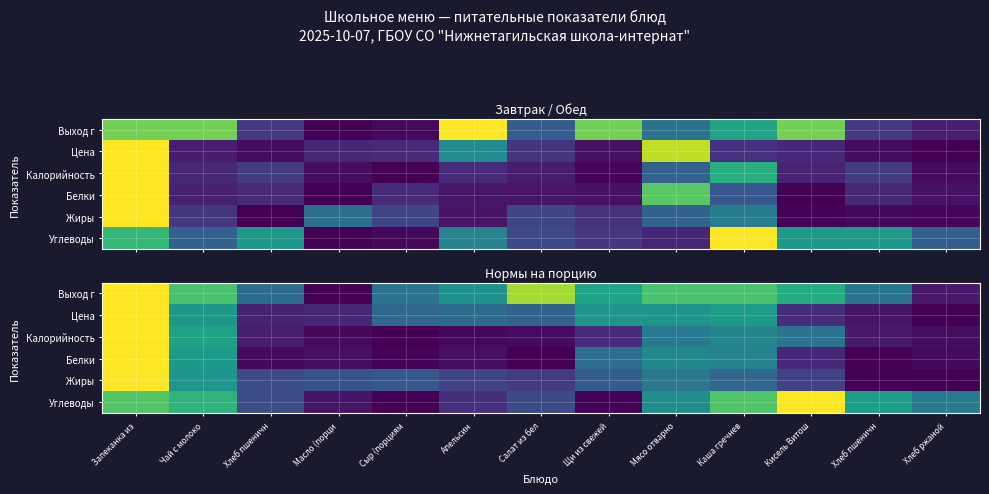

True or false: Белки has a value of 0.0 at Салат из бел.

False